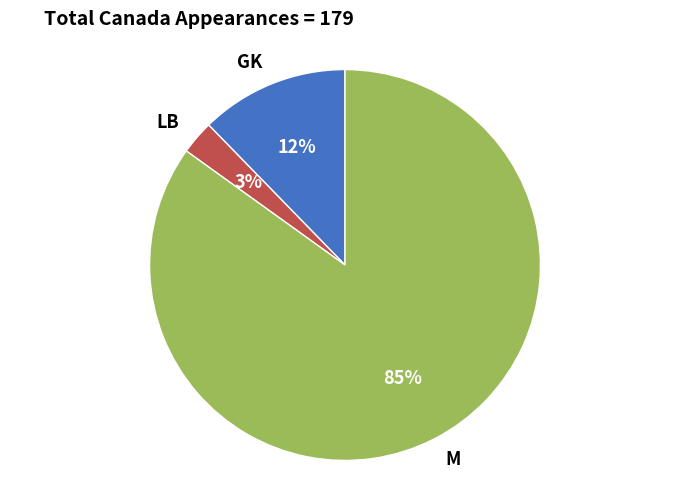

The M slice represents 72% of the pie. True or false?

False